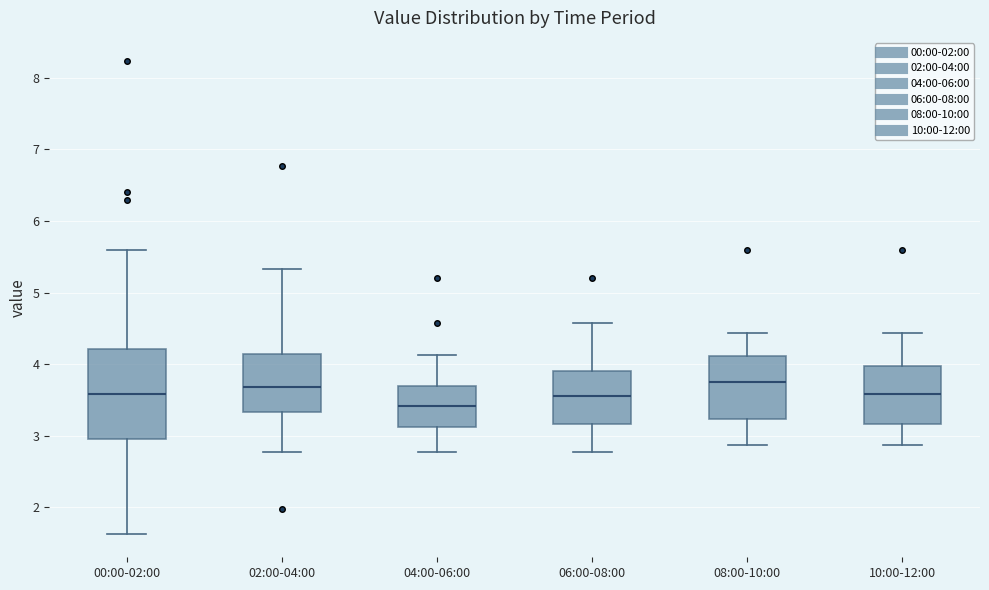

Reading left to right, read every box against the y-axis: the position of its median line, the range the box covers, and the ends of its whiskers. The values are not printed on the chart, so give them approximately, as read against the axis.

00:00-02:00: median 3.6, box 3.0 to 4.2, whiskers 1.6 to 5.6
02:00-04:00: median 3.7, box 3.3 to 4.1, whiskers 2.8 to 5.3
04:00-06:00: median 3.4, box 3.1 to 3.7, whiskers 2.8 to 4.1
06:00-08:00: median 3.6, box 3.2 to 3.9, whiskers 2.8 to 4.6
08:00-10:00: median 3.8, box 3.2 to 4.1, whiskers 2.9 to 4.4
10:00-12:00: median 3.6, box 3.2 to 4.0, whiskers 2.9 to 4.4